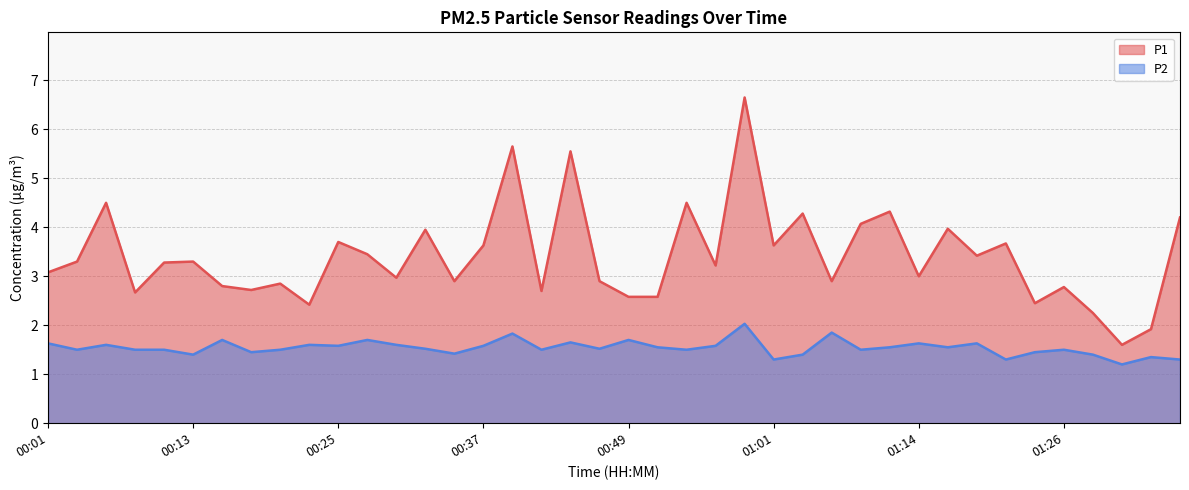

How many data points does each series have?

40